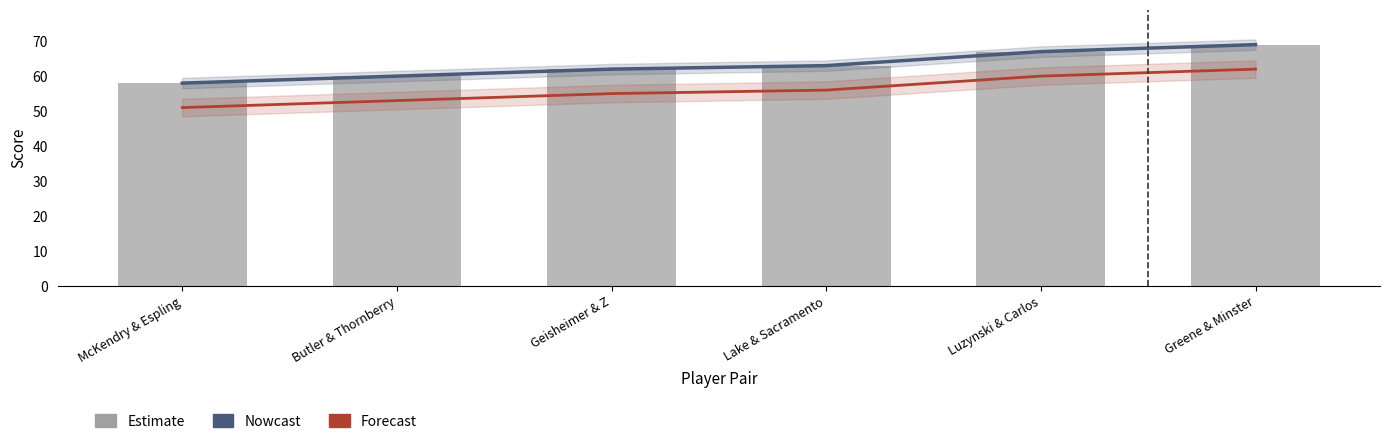

Reading left to right, list all the values displayed in this chart.

Nowcast: 58	60	62	63	67	69
Forecast: 51	53	55	56	60	62
event_total_score: 58	60	62	63	67	69